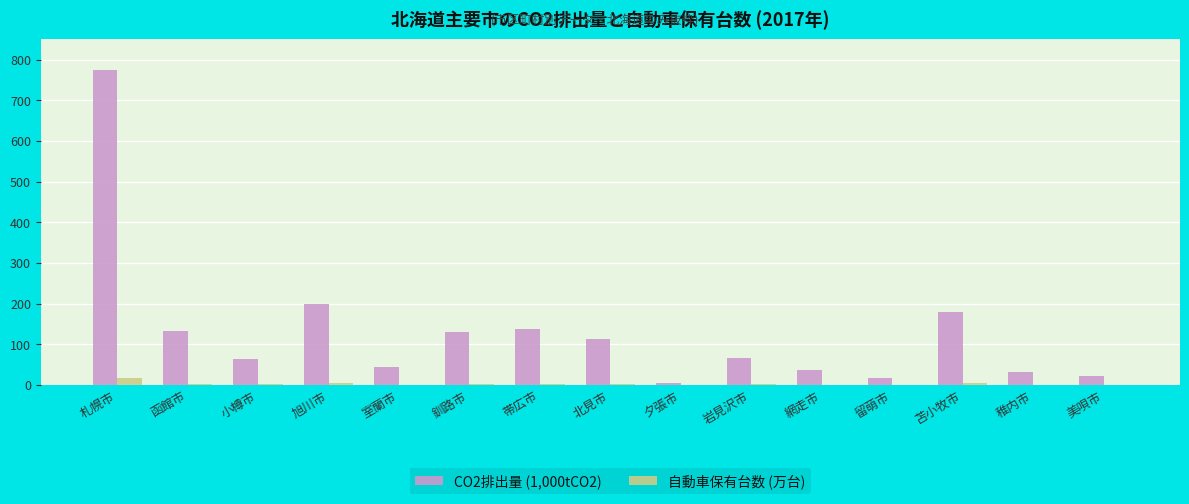

The 自動車保有台数 (万台) series shows 3.8 at 苫小牧市. True or false?

True